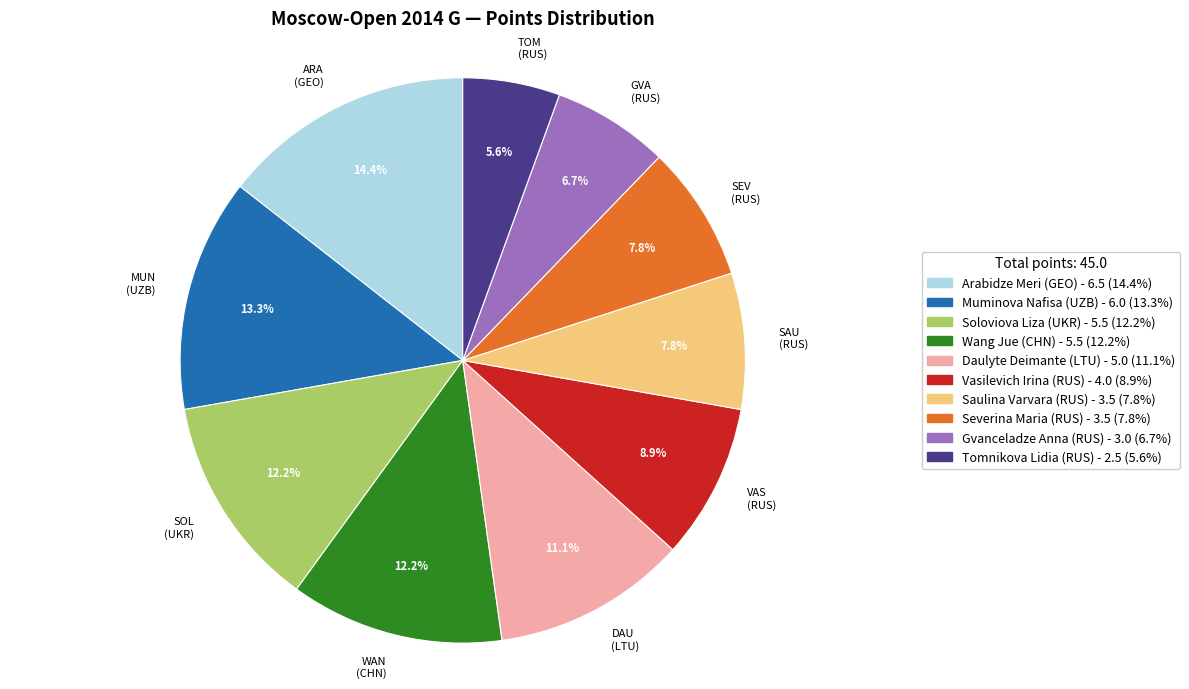

Count the number of slices in the pie.

10